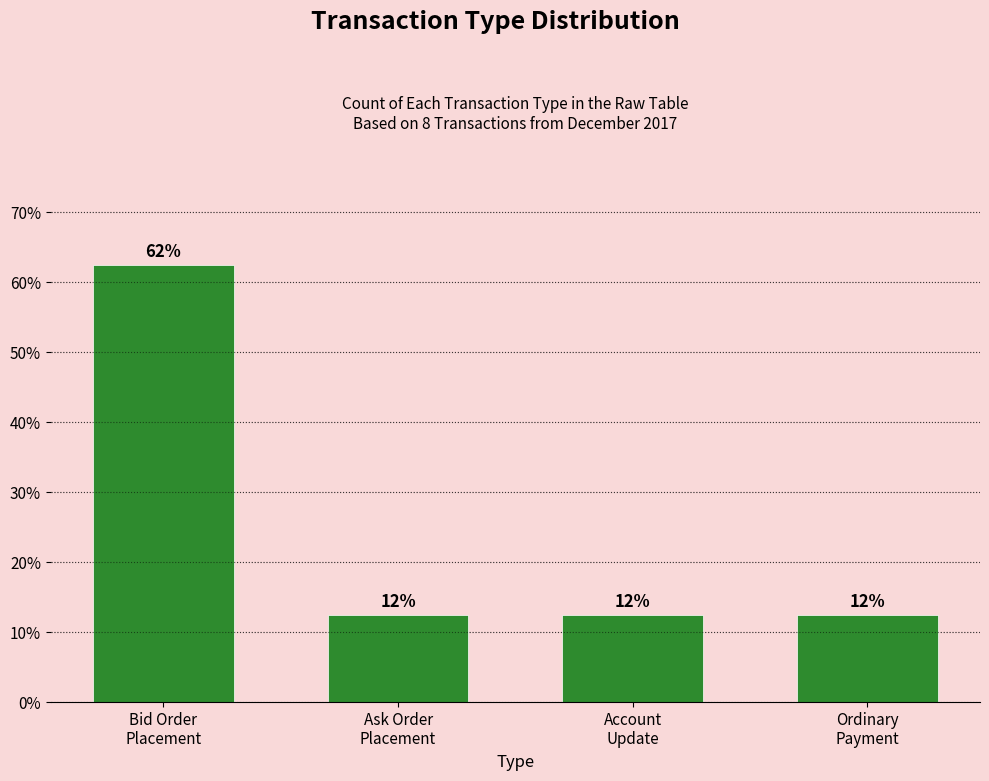

What is the difference between the maximum and minimum values?

50.0